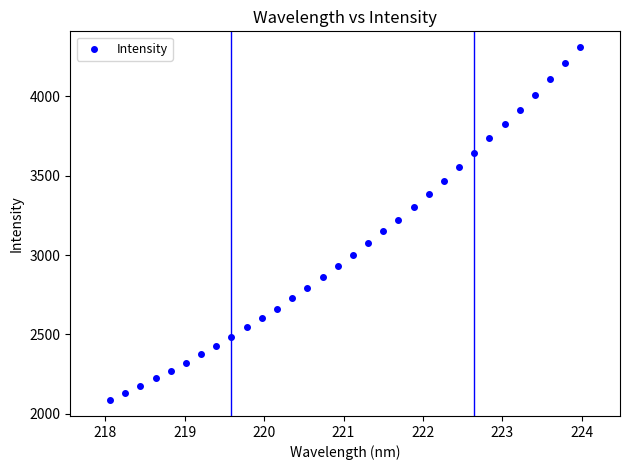

What is the range of X values (max minus min)?

5.9